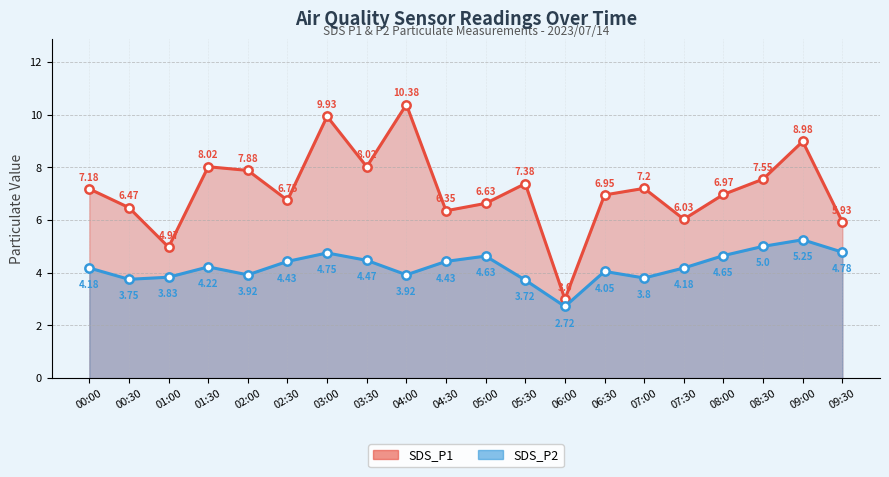

What is the value of the SDS_P2 point at the 13th from the left?

2.7